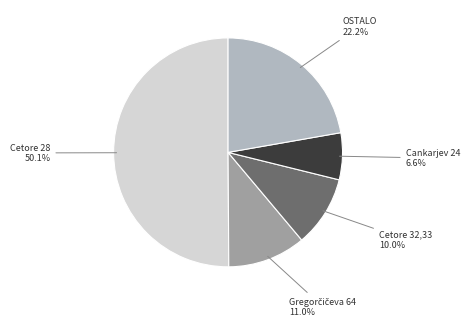

Which has a higher value, Cetore 28 or Cankarjev 24?

Cetore 28